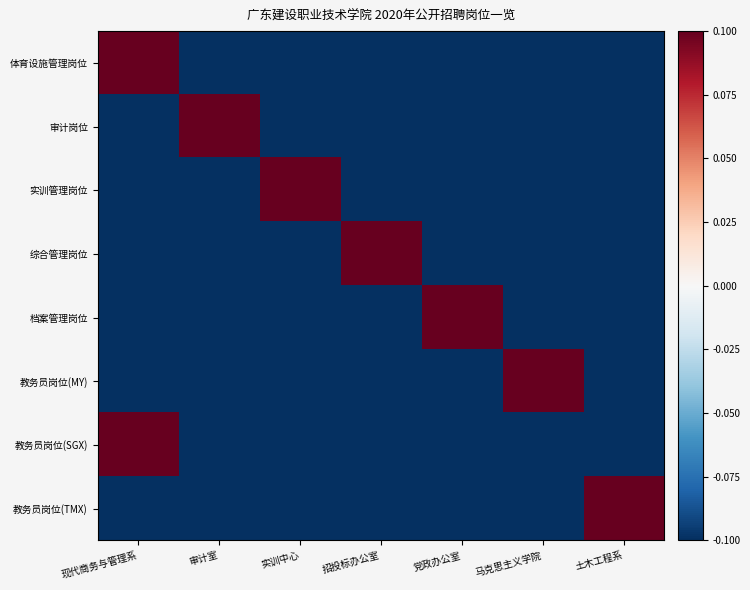

At which category does the chart reach its peak across all series?

现代商务与管理系